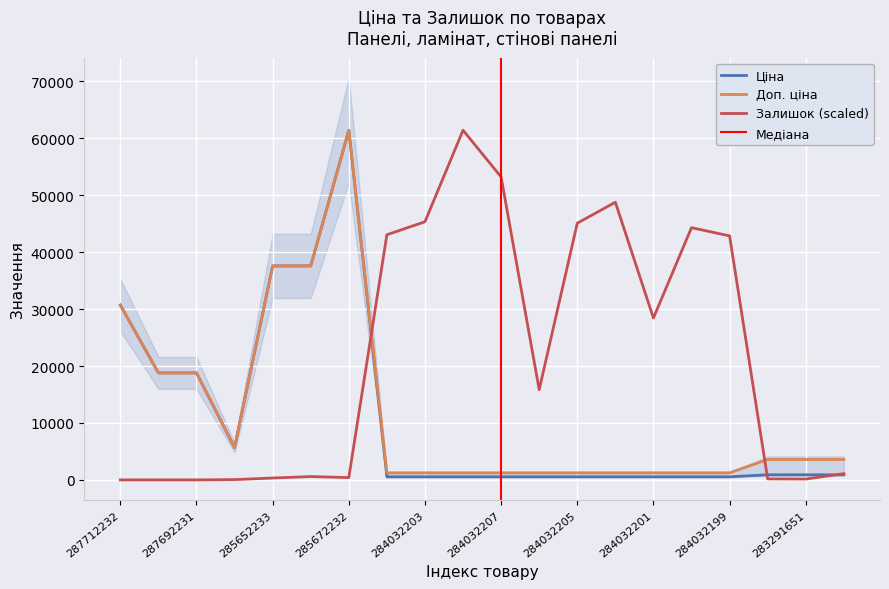

Where is the first local maximum for Ціна?

285672232